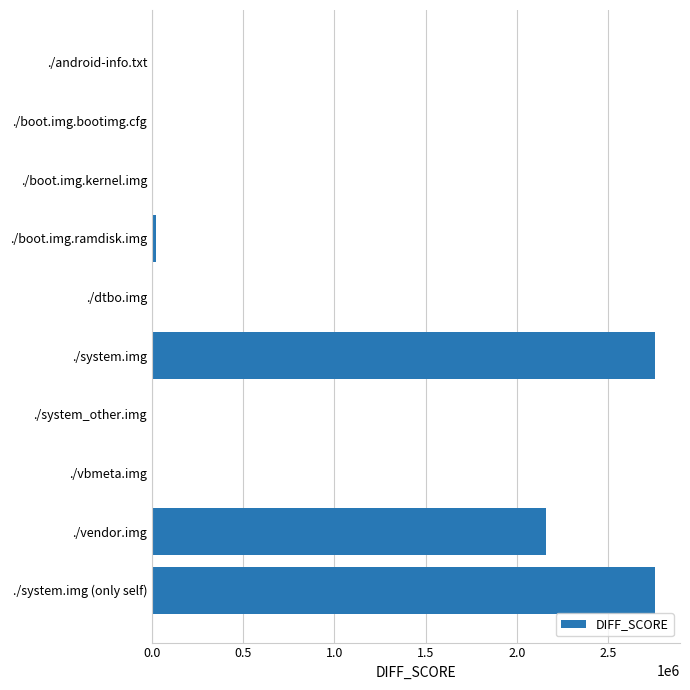

What is the greatest value displayed?

2757815